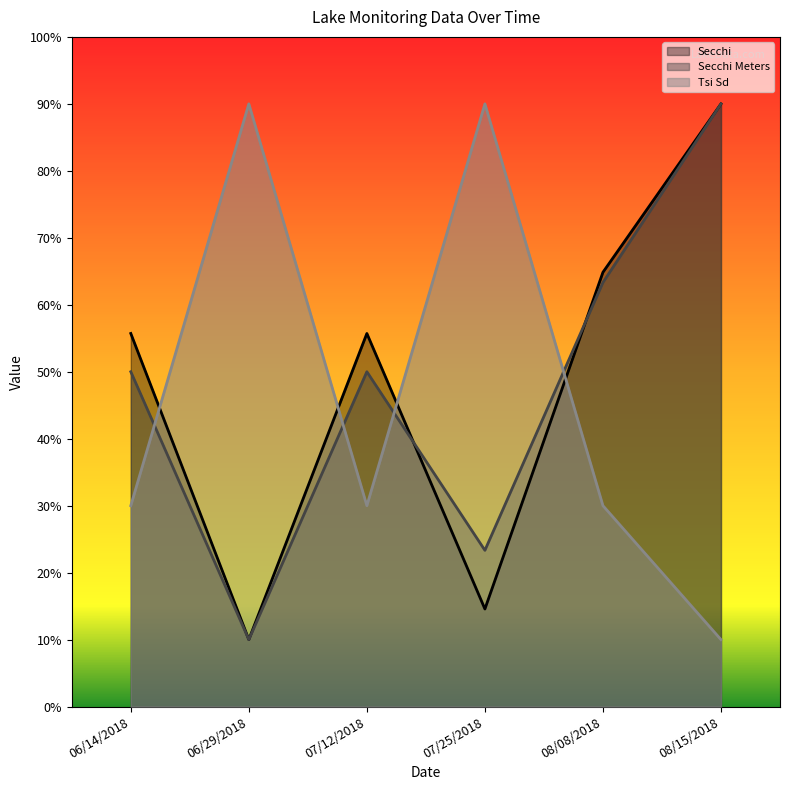

Between which two adjacent categories do Secchi and Secchi Meters first intersect?

07/12/2018 and 07/25/2018